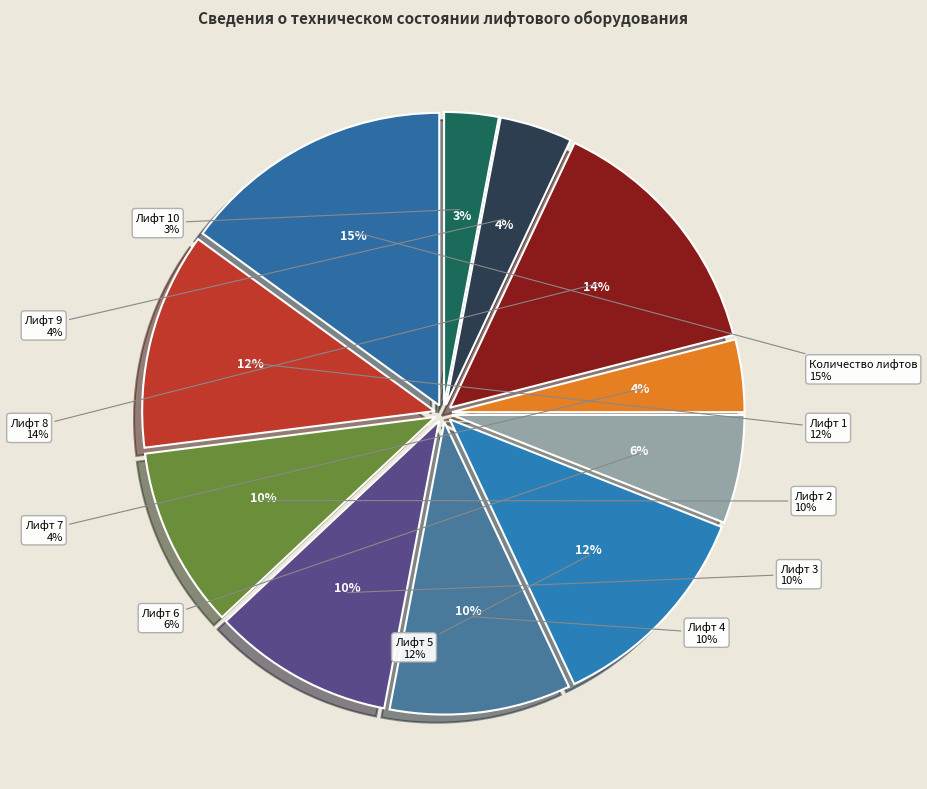

True or false: Лифт 6 accounts for 12% of the total.

False